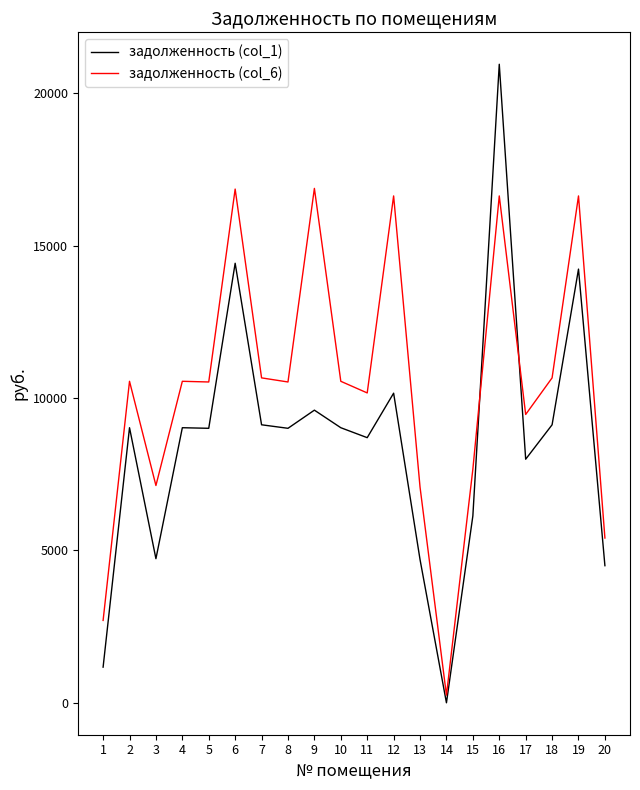

After their last crossing, which series has the higher values: задолженность (col_6) or задолженность (col_1)?

задолженность (col_6)